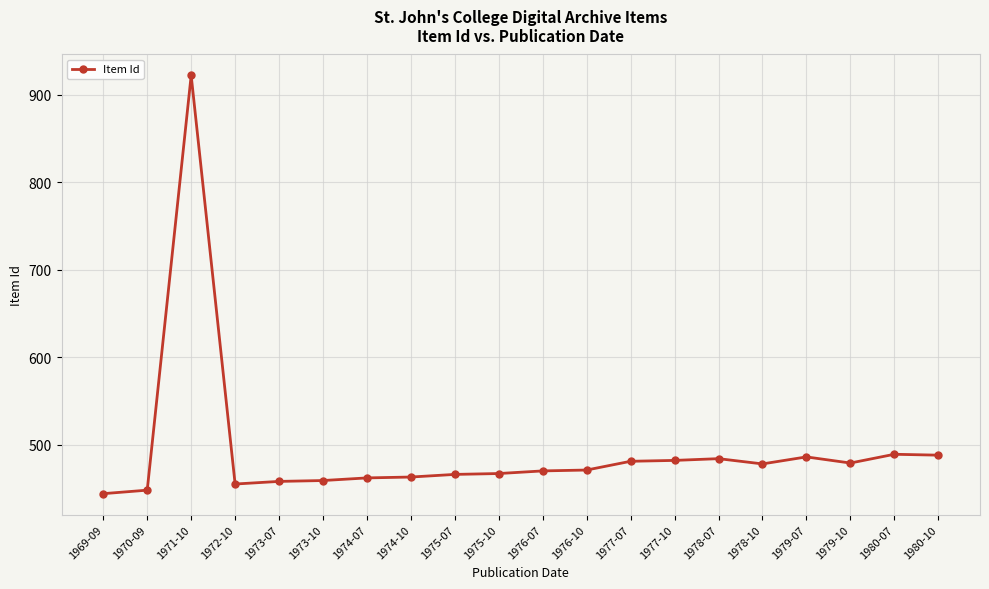

At which label does the data first exceed 471?

1971-10